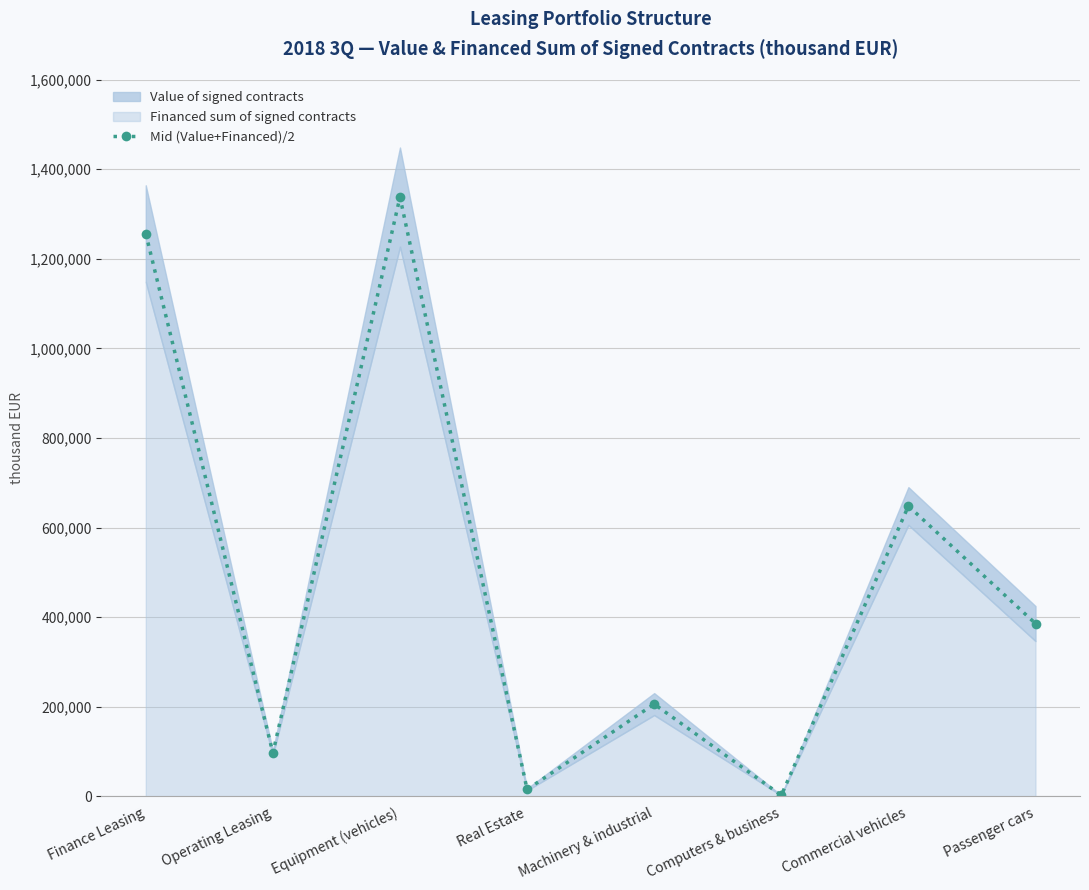

Reading left to right, what are all the values shown in this chart?

Finance Leasing=1256170.5	Operating Leasing=96889.0	Equipment (vehicles)=1337581.0	Real Estate=15478.5	Machinery & industrial=206057.0	Computers & business=2433.5	Commercial vehicles=648113.0	Passenger cars=385746.0